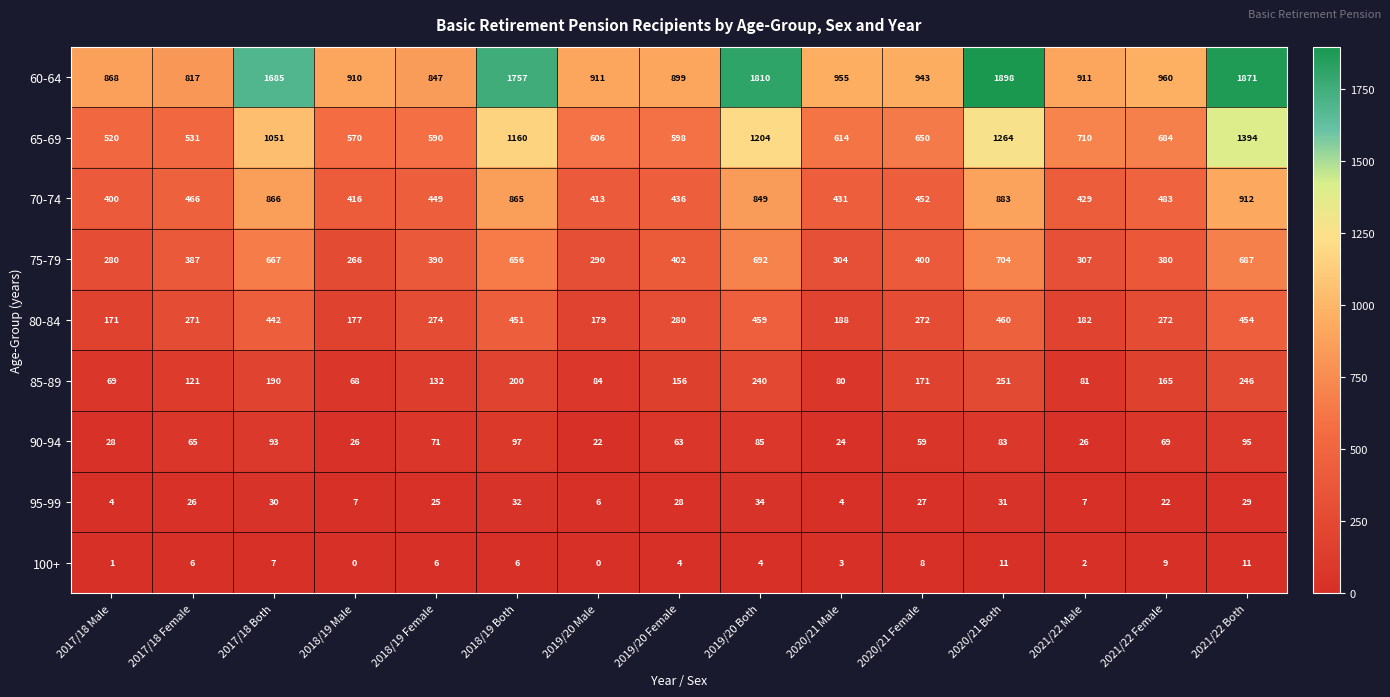

The 95-99 series shows 4 at 2017/18 Male. True or false?

True